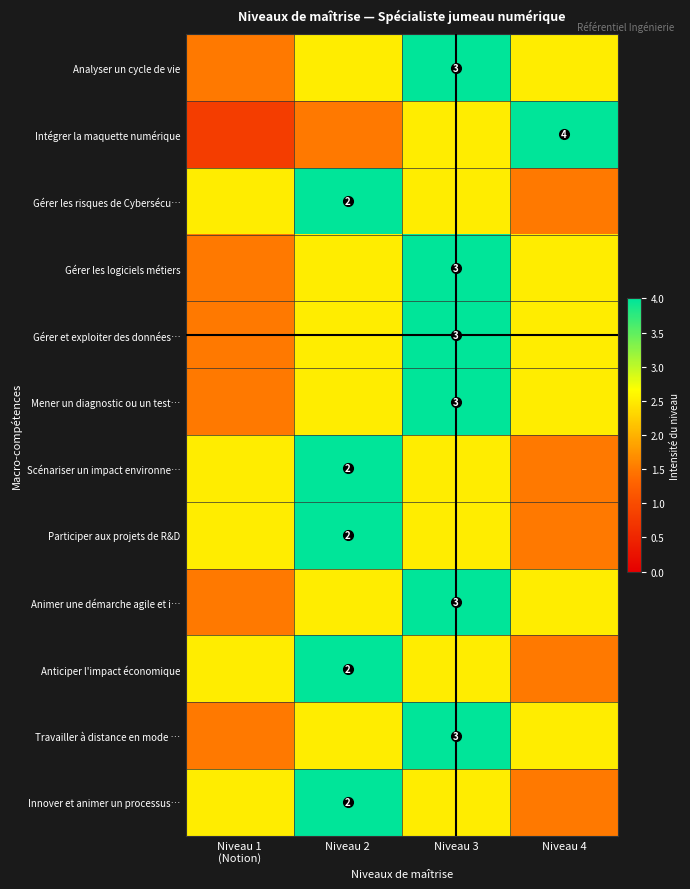

The value of Scénariser un impact environne… at Niveau 2 is 1.0. True or false?

False